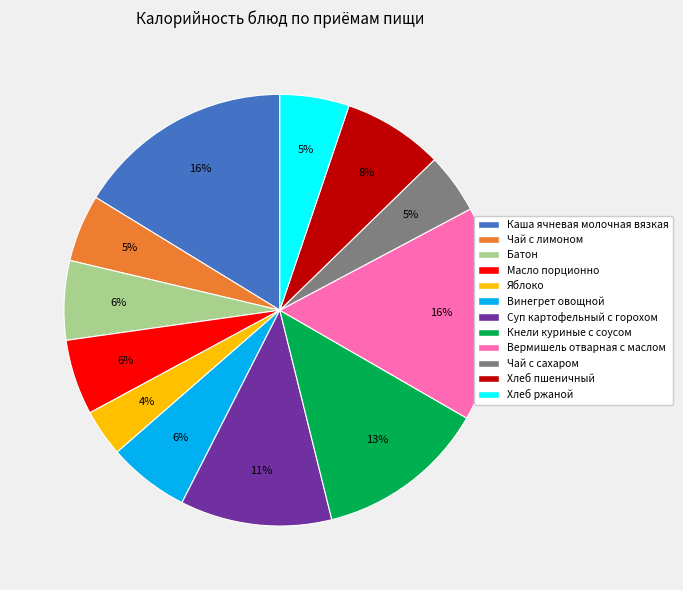

Is there a majority slice in this chart?

No